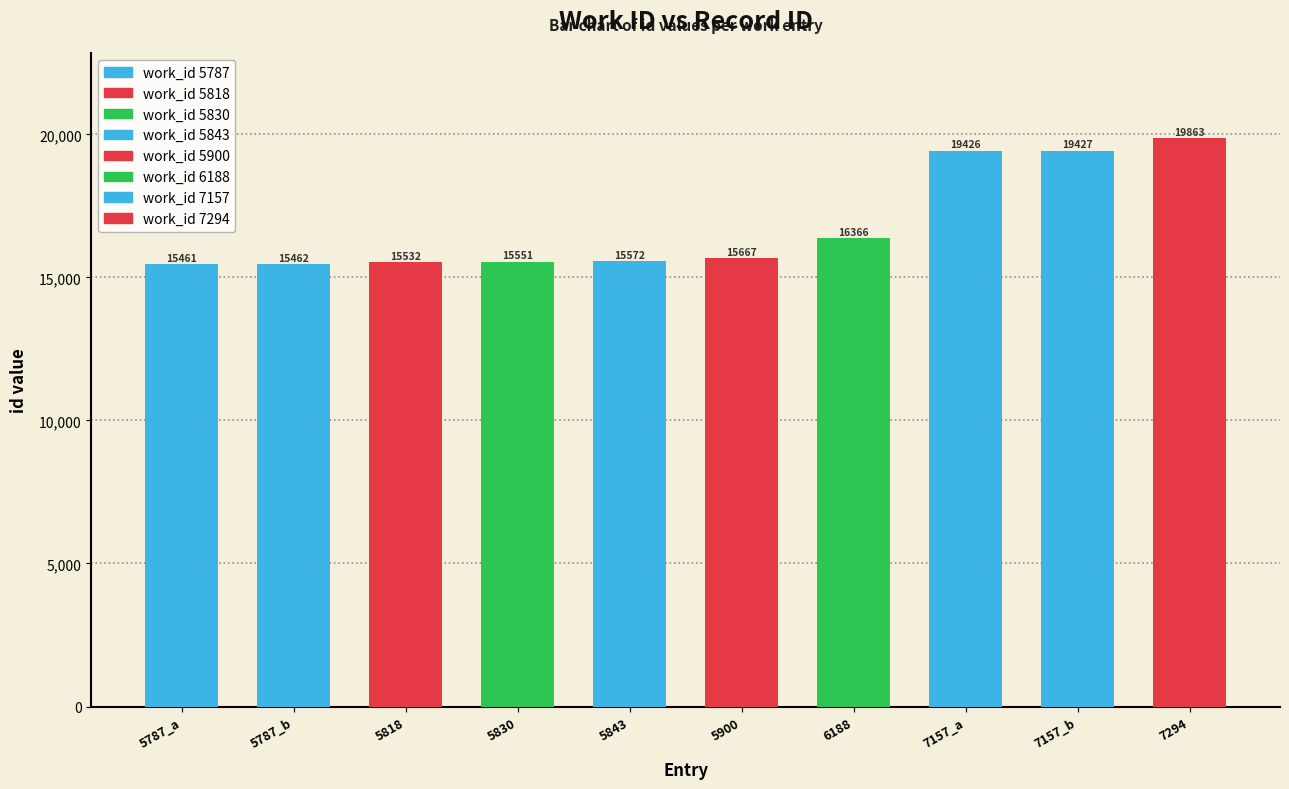

Is it true that the value at 5818 is 23753?

False